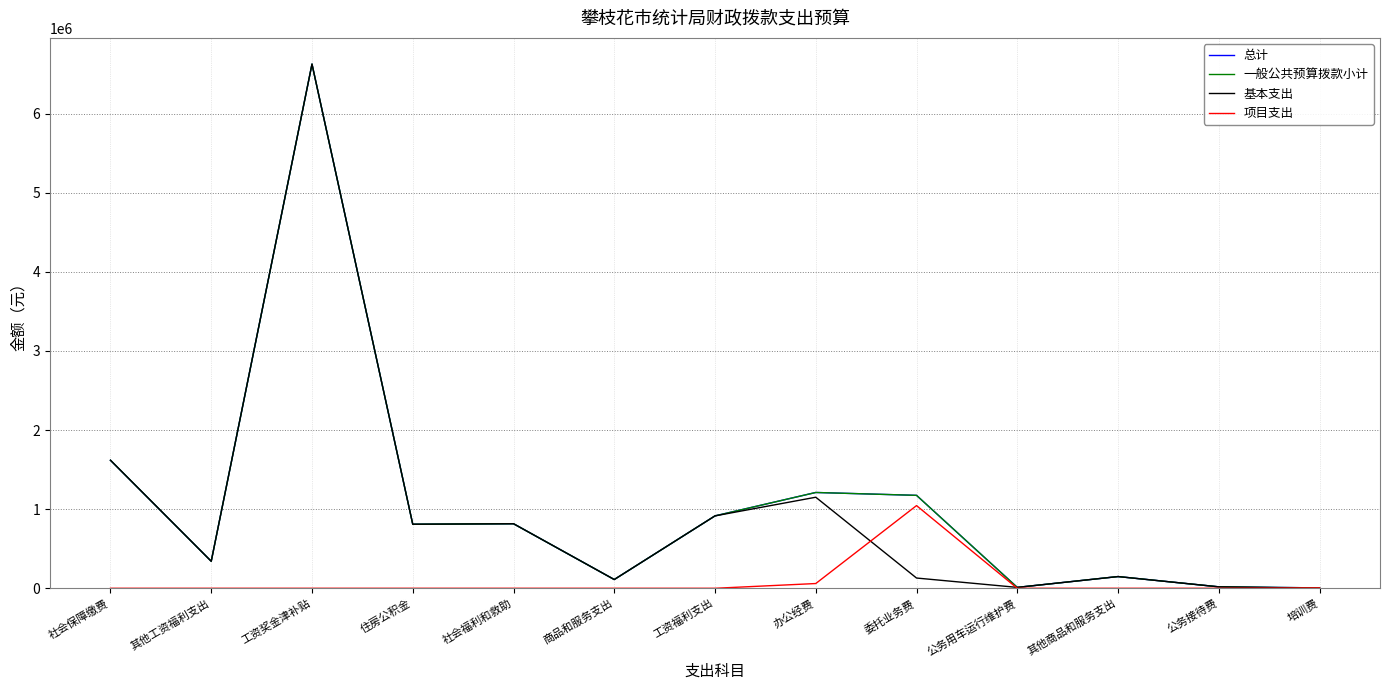

Rank the series at 住房公积金 from lowest to highest value.

项目支出, 总计, 一般公共预算拨款小计, 基本支出